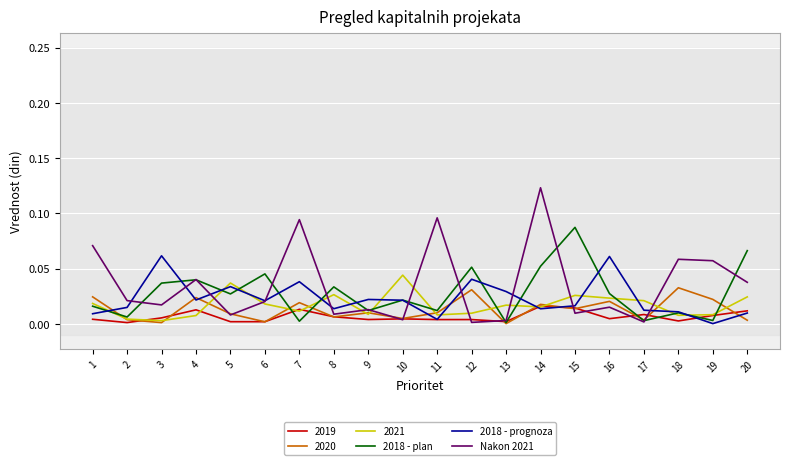

What are all the series names shown in the legend?

2019, 2020, 2021, 2018 - plan, 2018 - prognoza, Nakon 2021